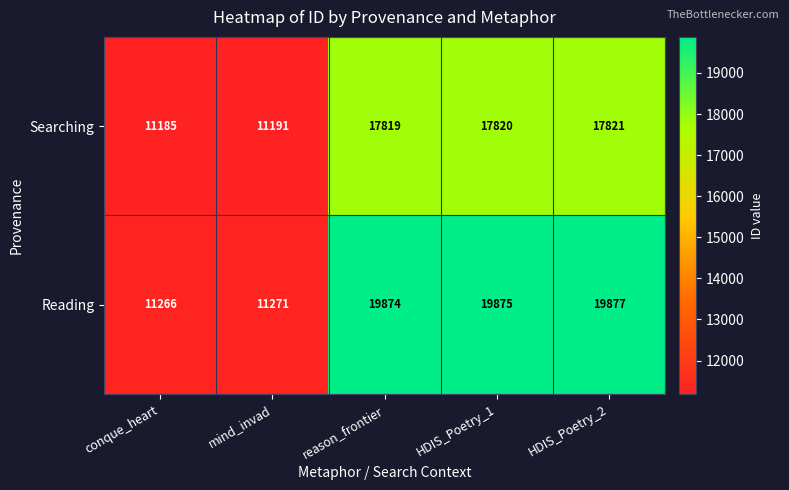

Is it true that Reading equals 6354 at mind_invad?

False